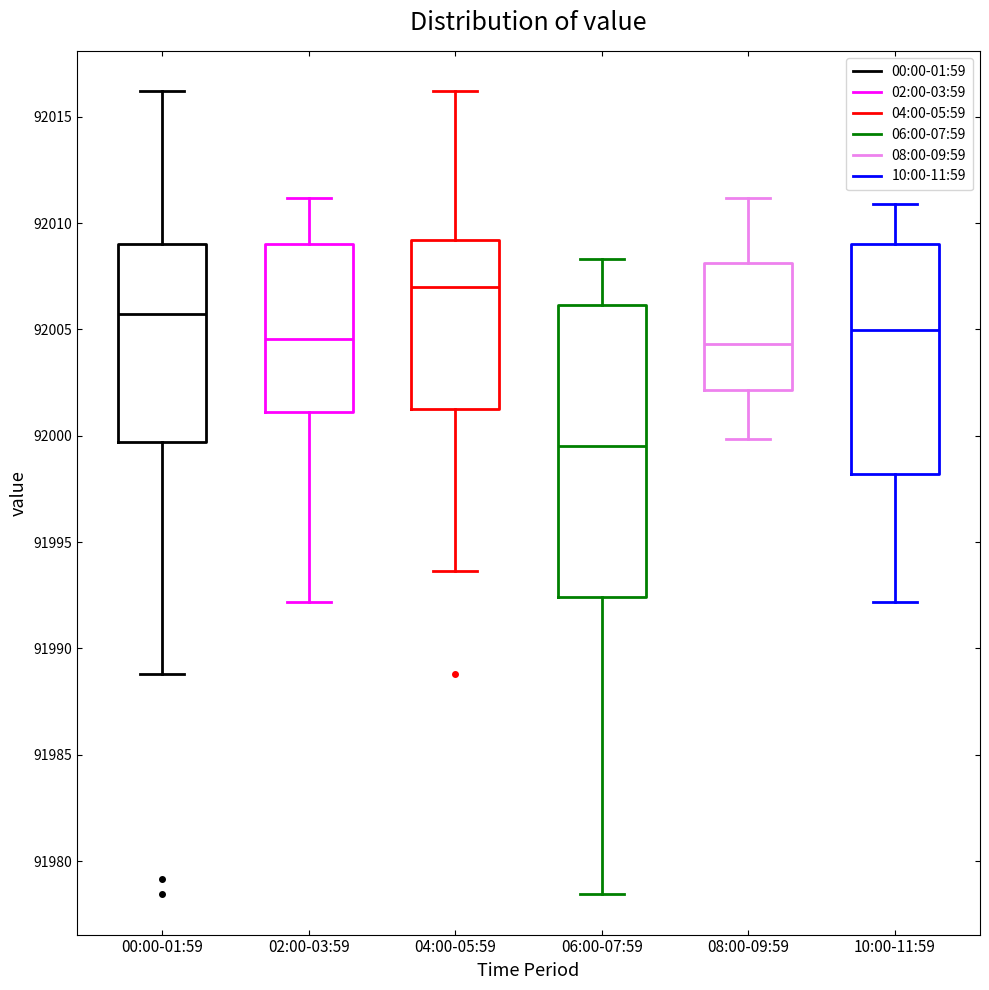

Which box's median line is the highest?

04:00-05:59